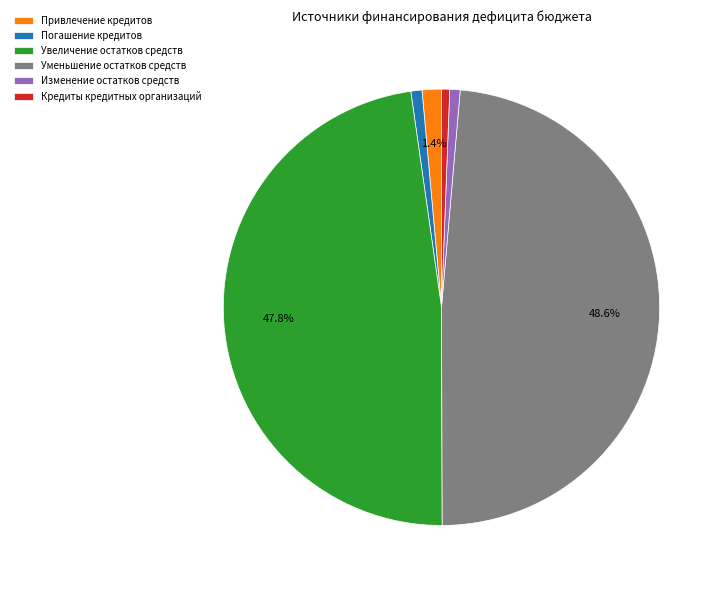

Is it true that Уменьшение остатков средств is 60% of the pie?

False